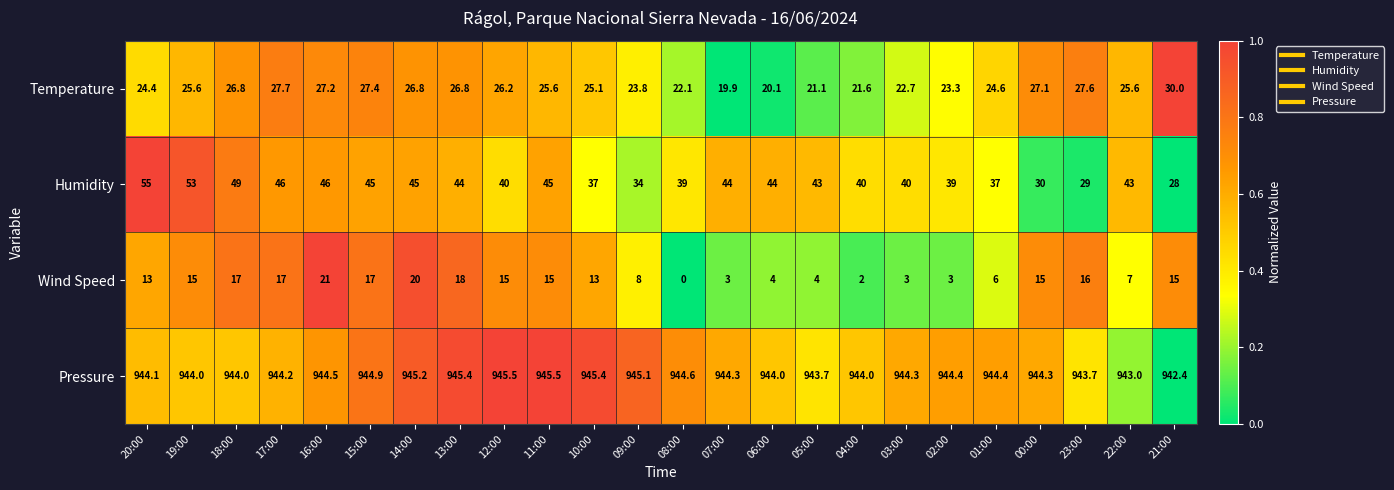

What is the difference between the Wind Speed values at 08:00 and 09:00?

8.0